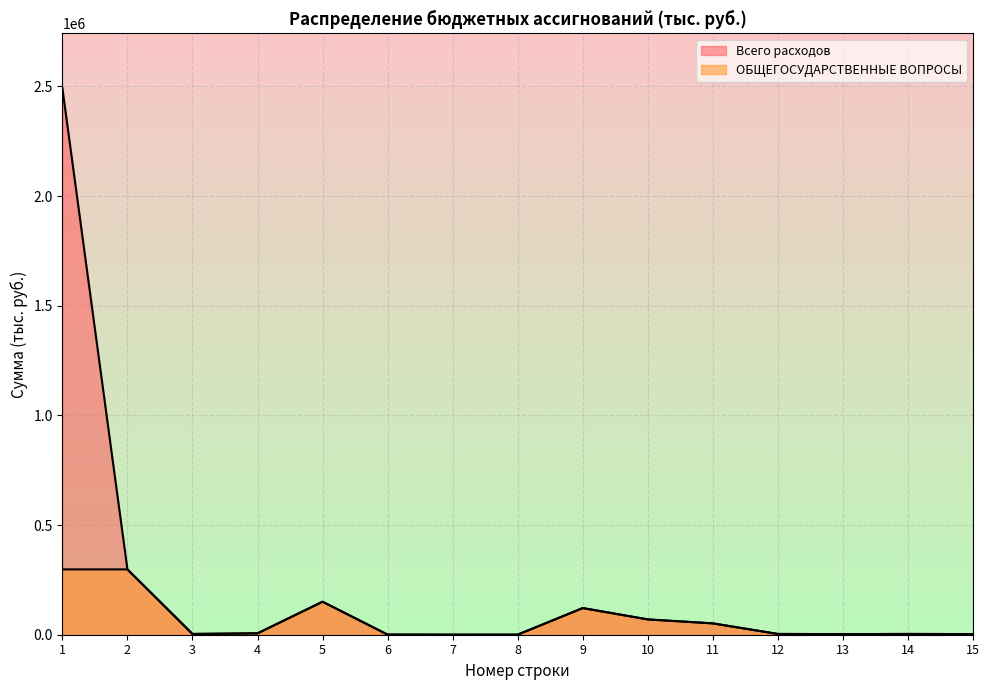

Reading left to right, list all the values displayed in this chart.

Всего расходов: 1=2492301.3	2=297903.9	3=3525.5	4=6289.0	5=150427.5	6=632.0	7=289.8	8=342.2	9=121522.5	10=69808.4	11=51714.1	12=3525.5	13=2766.5	14=3522.5	15=2946.9
ОБЩЕГОСУДАРСТВЕННЫЕ ВОПРОСЫ: 1=297903.9	2=297903.9	3=3525.5	4=6289.0	5=150427.5	6=632.0	7=289.8	8=342.2	9=121522.5	10=69808.4	11=51714.1	12=3525.5	13=2766.5	14=3522.5	15=2946.9